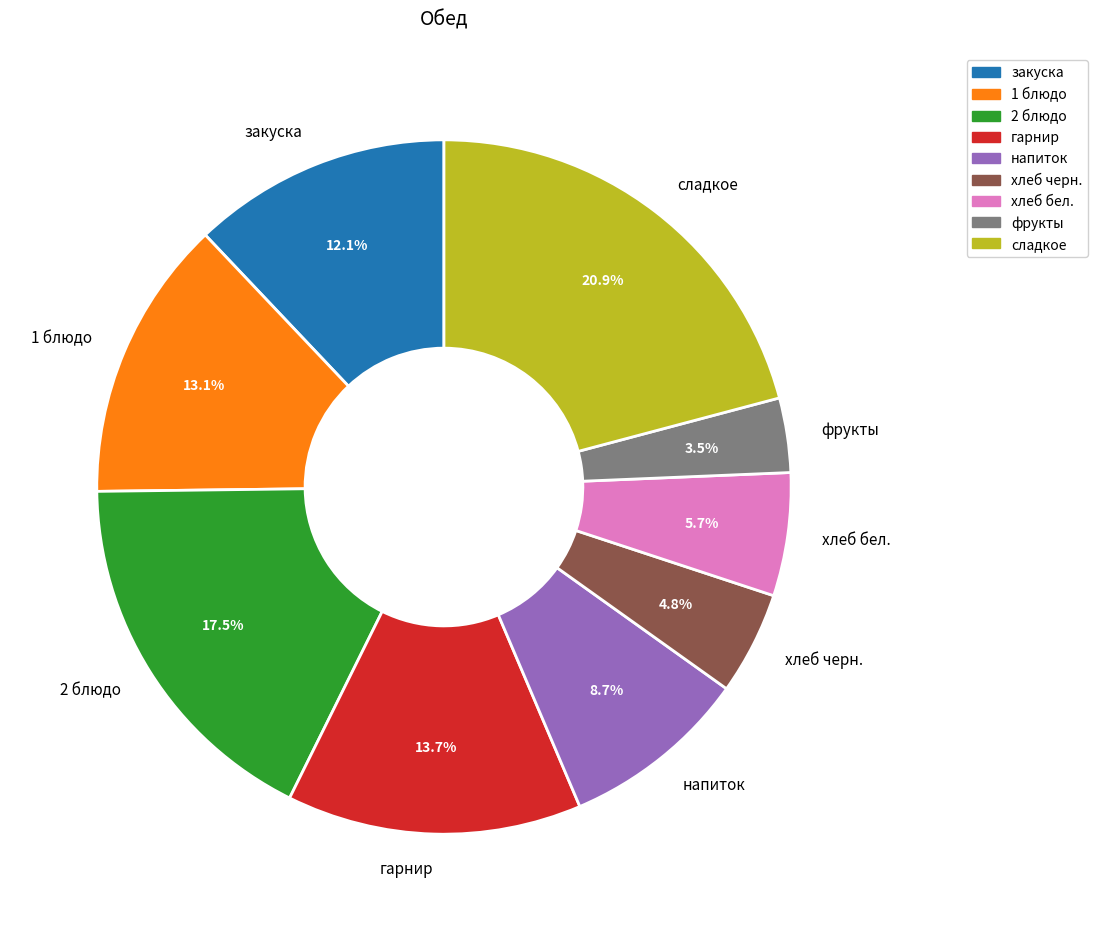

Does 1 блюдо account for over 50% of the chart?

No